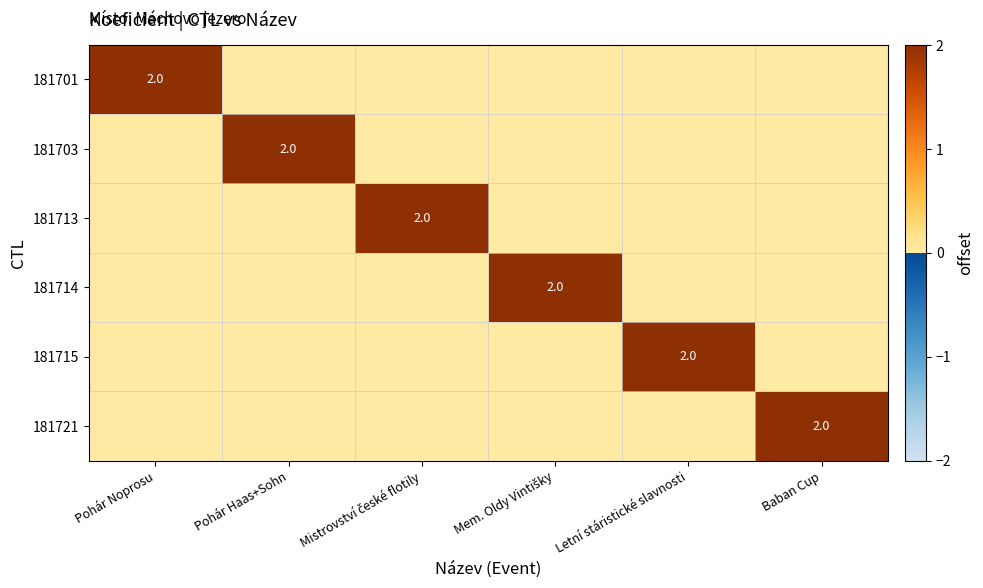

What is the maximum value shown in the chart?

2